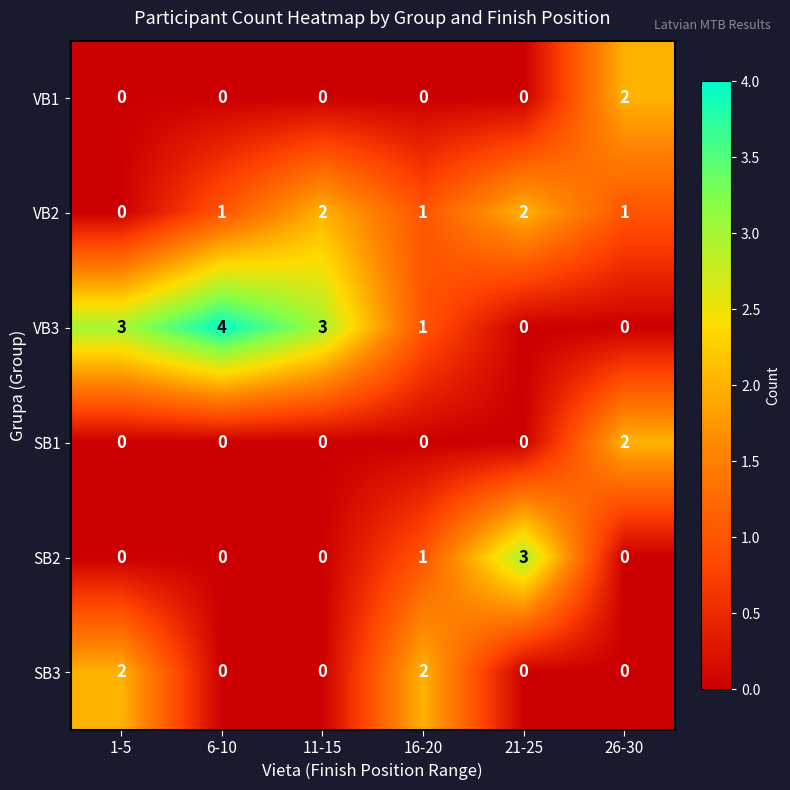

What is the maximum value shown in the chart?

4